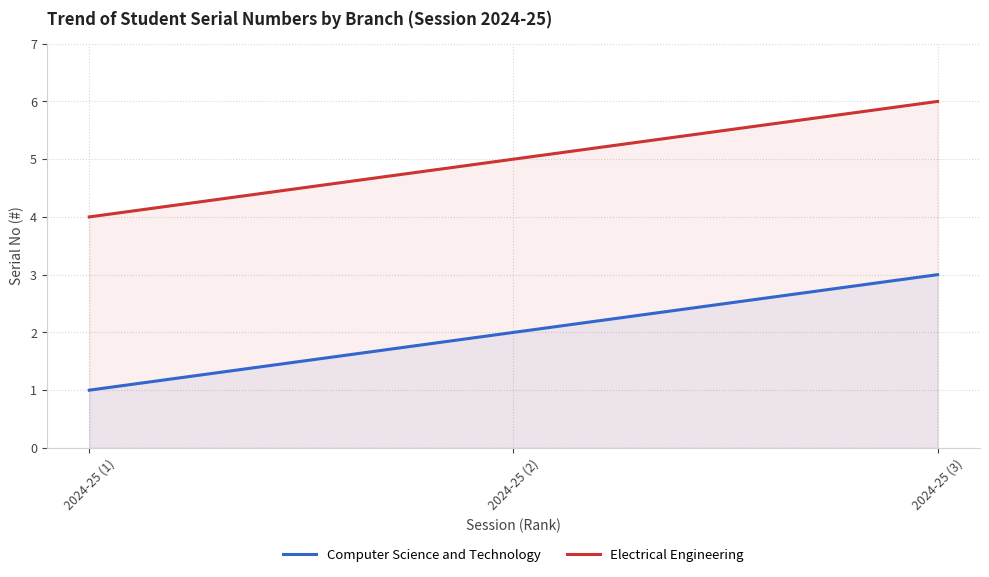

What is the label of the 2nd point from the right?

2024-25 (2)